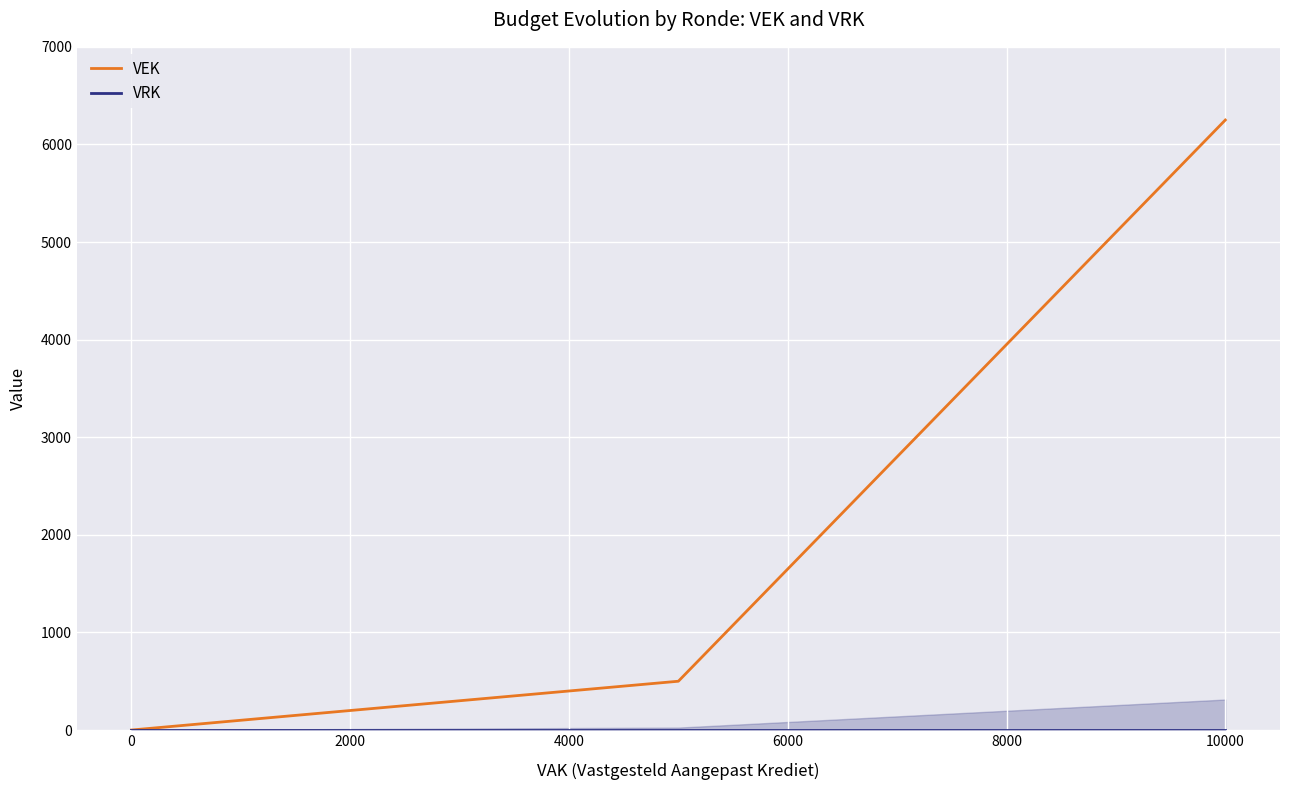

Is it true that VEK equals 4082 at 0?

False